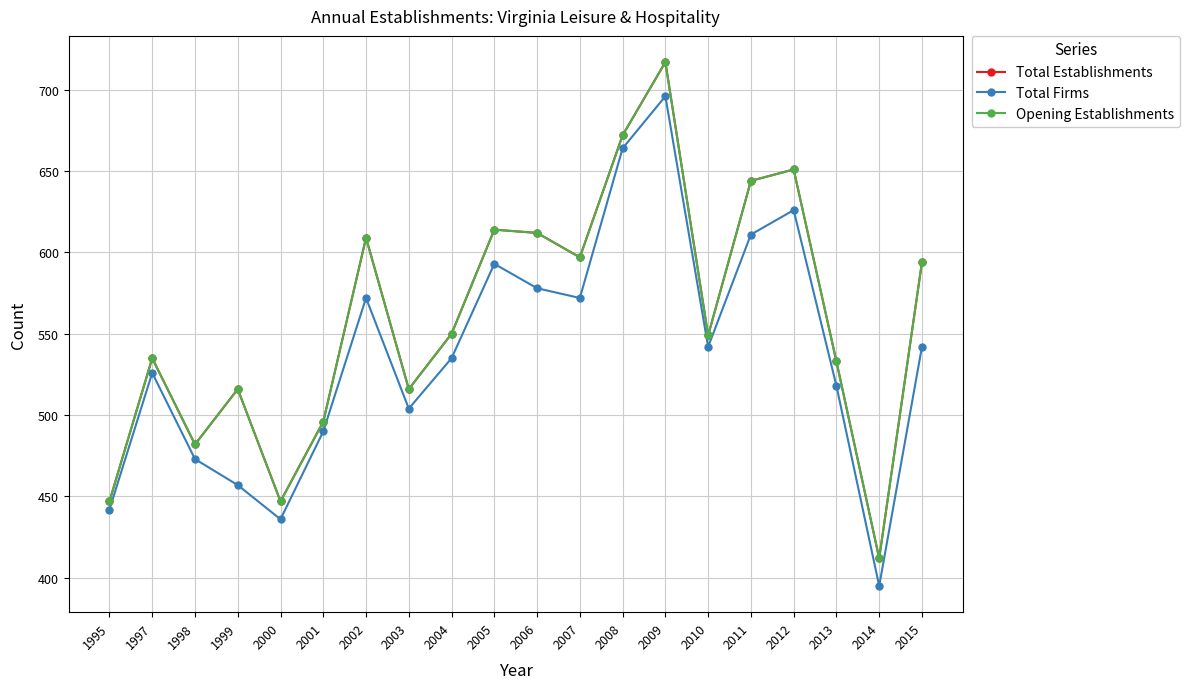

Is this an area chart (filled region under the line)?

No